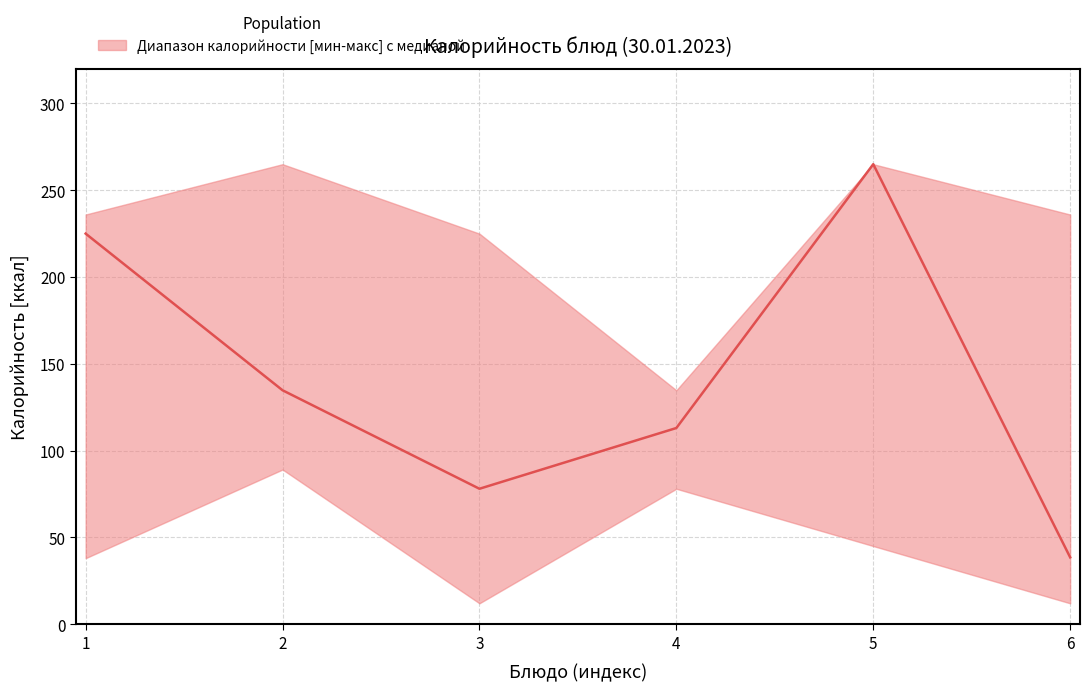

True or false: median and lower cross at least once.

False